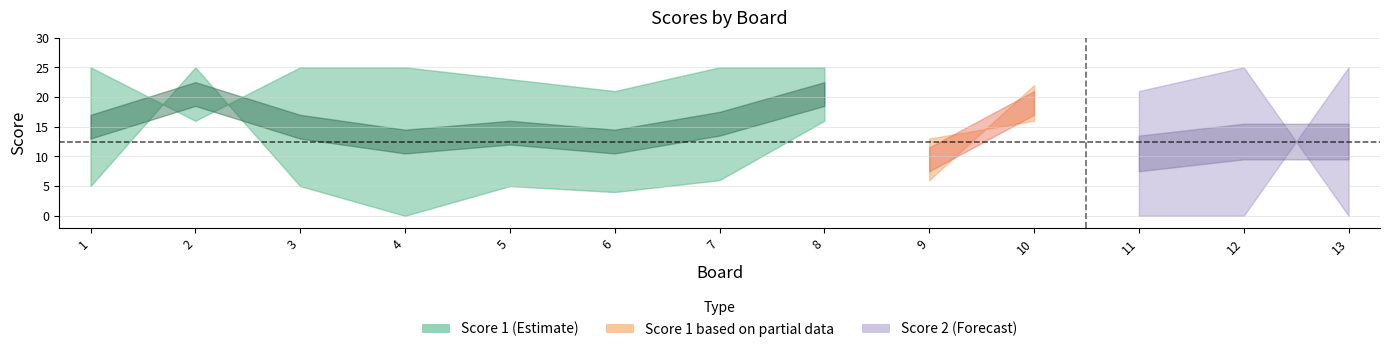

How many lines are shown in the chart?

2